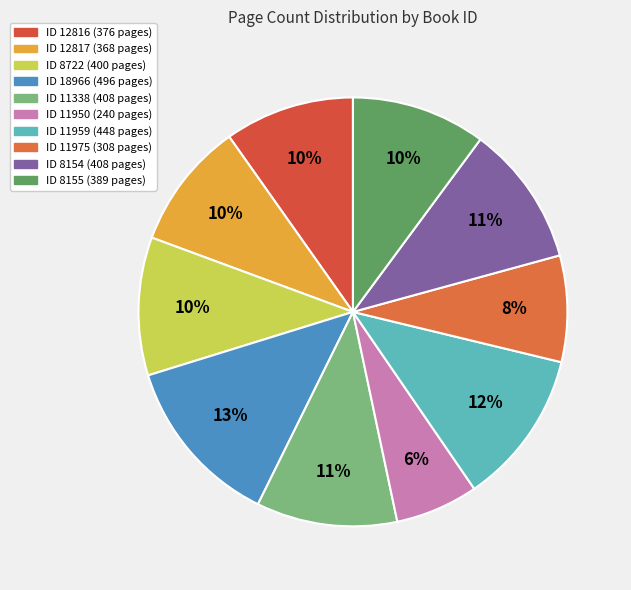

What is the smallest slice in the pie chart?

11950